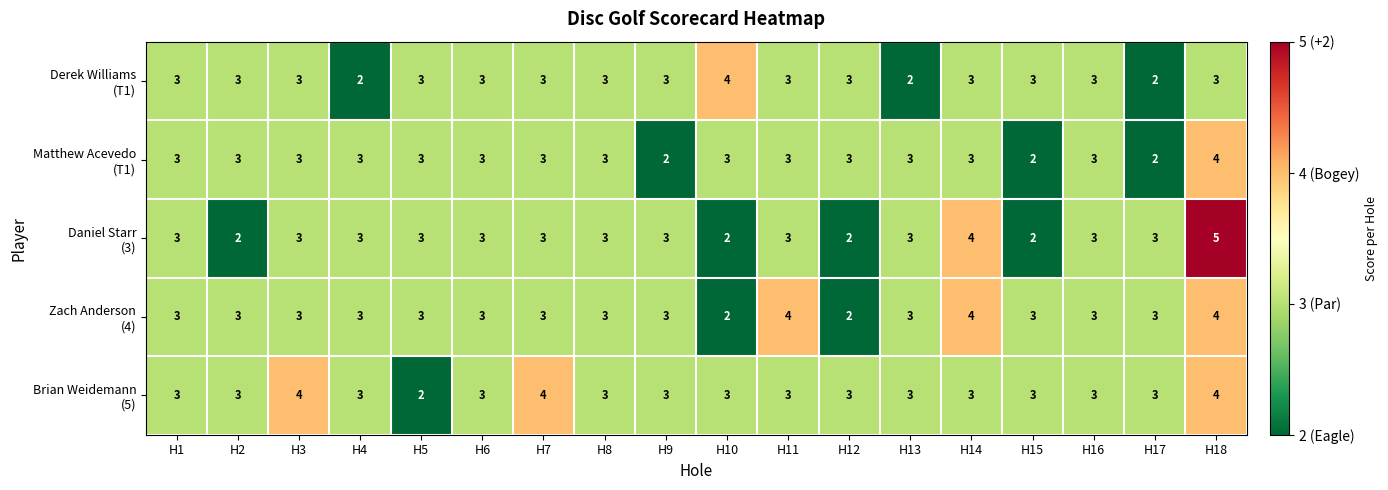

What is the greatest value displayed?

5